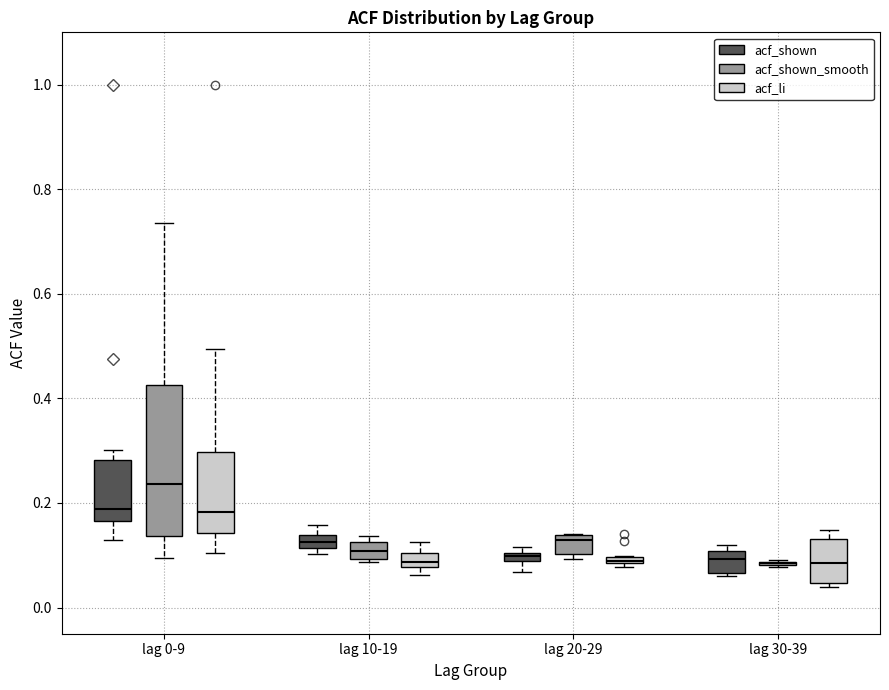

Which box is the tallest, from its lower edge to its upper edge?

lag 0-9 (acf_shown_smooth)